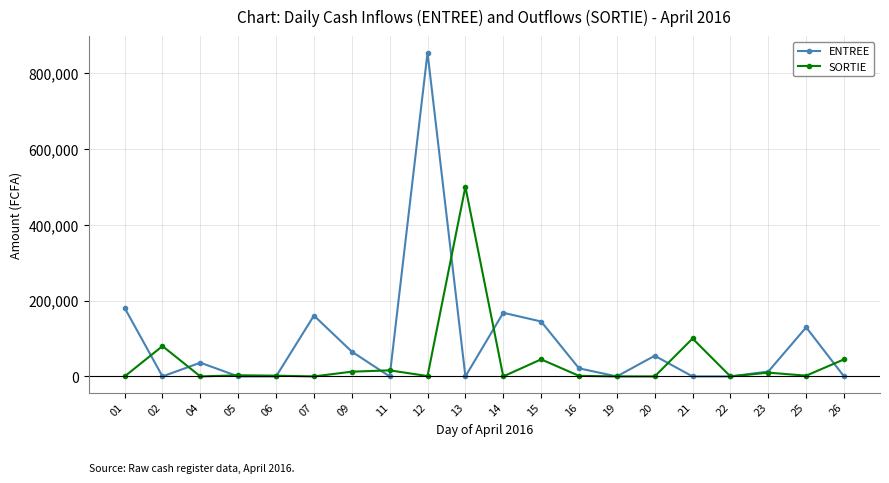

What is the difference between the SORTIE values at 23 and 13?

490000